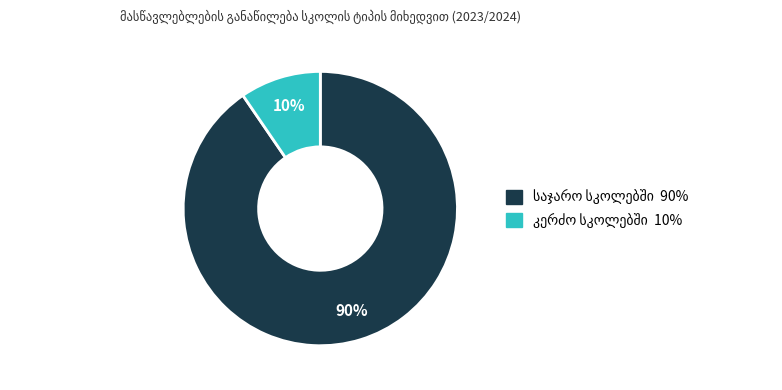

To the nearest percent, what is the average slice percentage?

50%